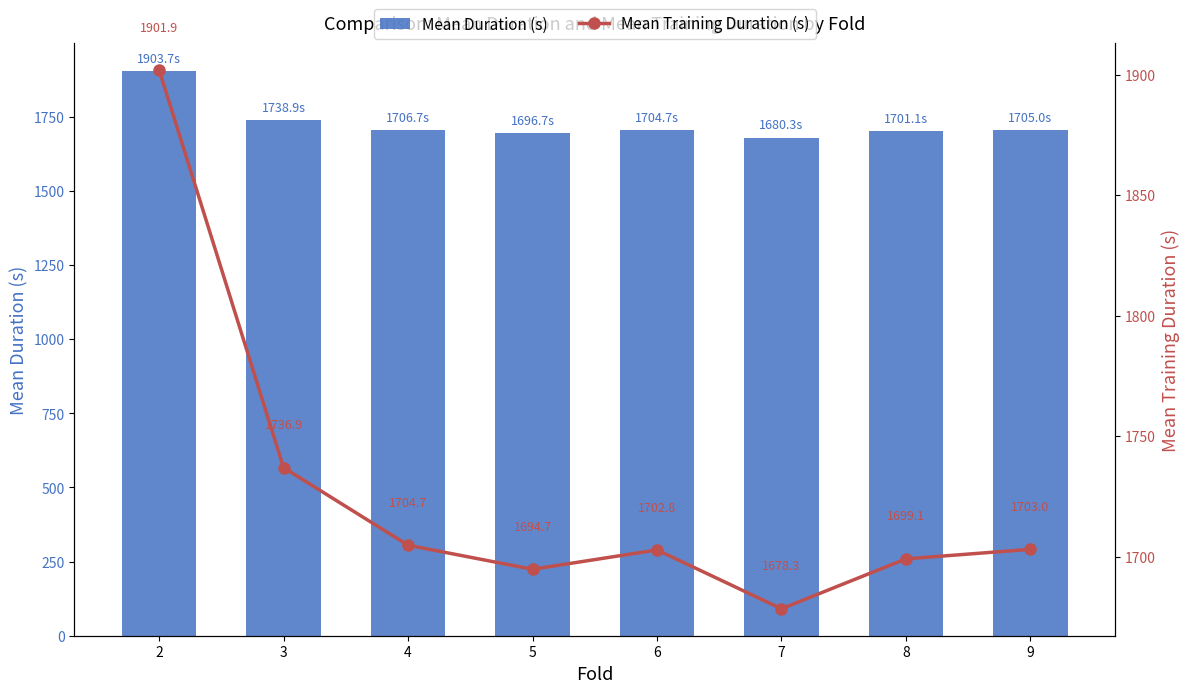

The value of Mean Duration (s) at 3 is 1738.9. True or false?

True